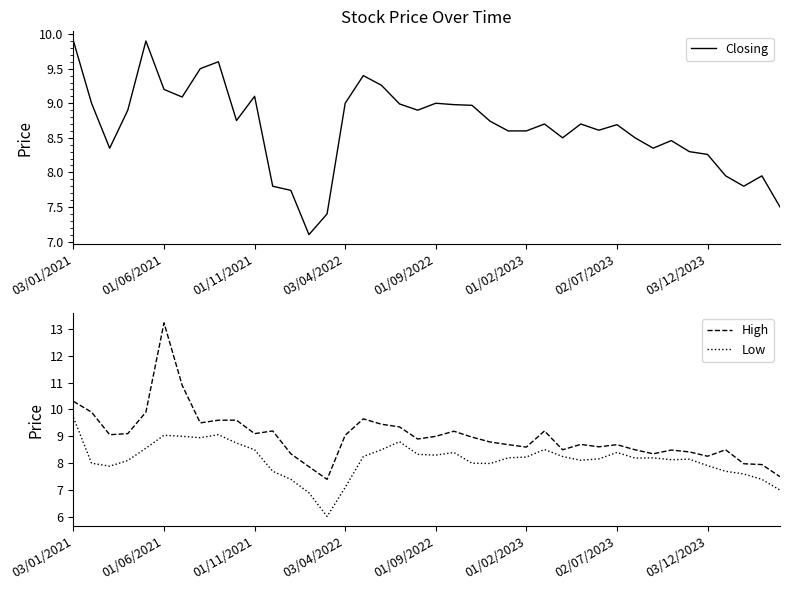

Which category has the highest value in the High series?

01/06/2021